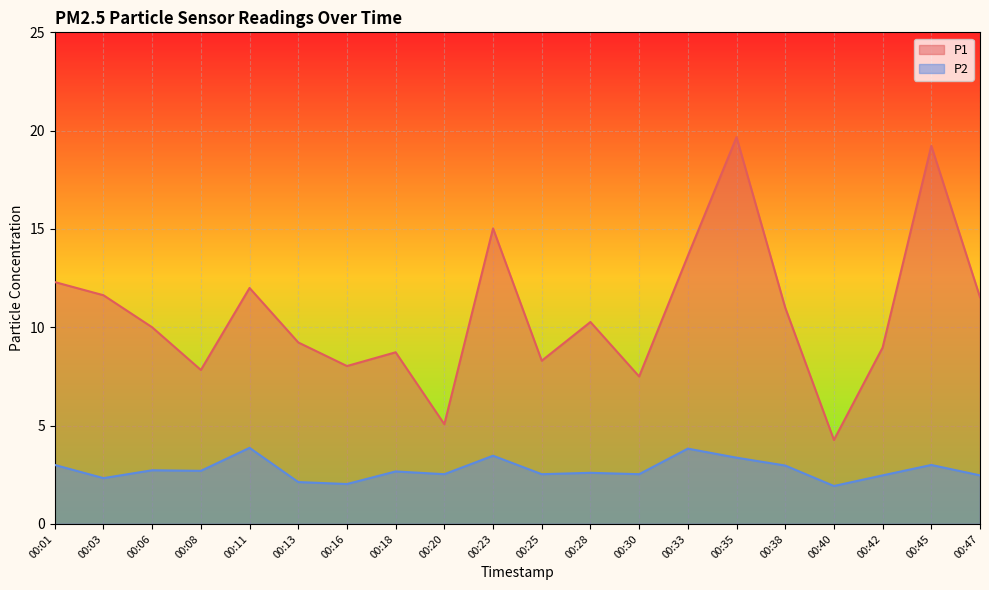

Which category has the lowest value in the P1 series?

00:40